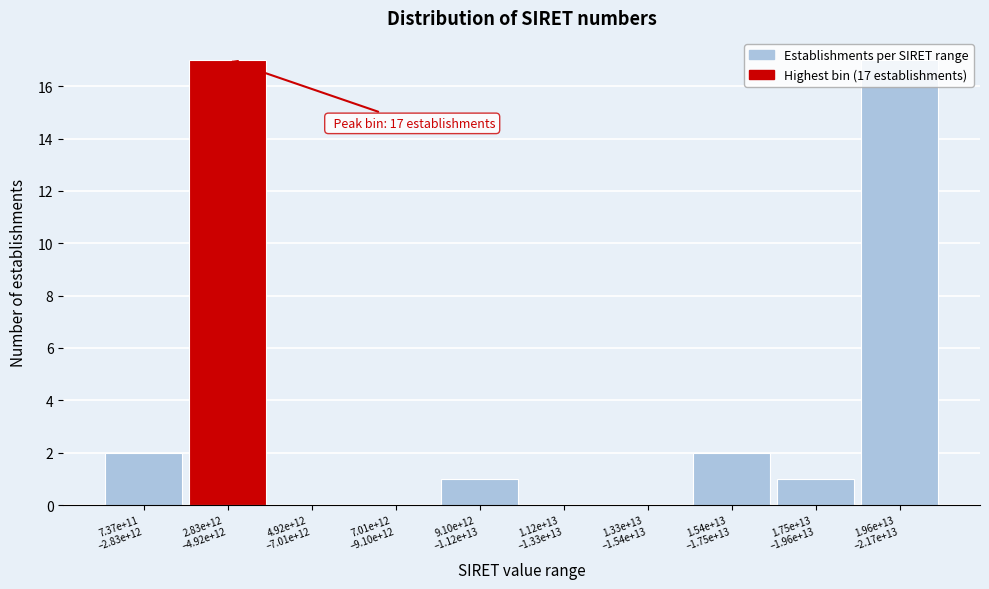

What is the maximum value shown in the chart?

17